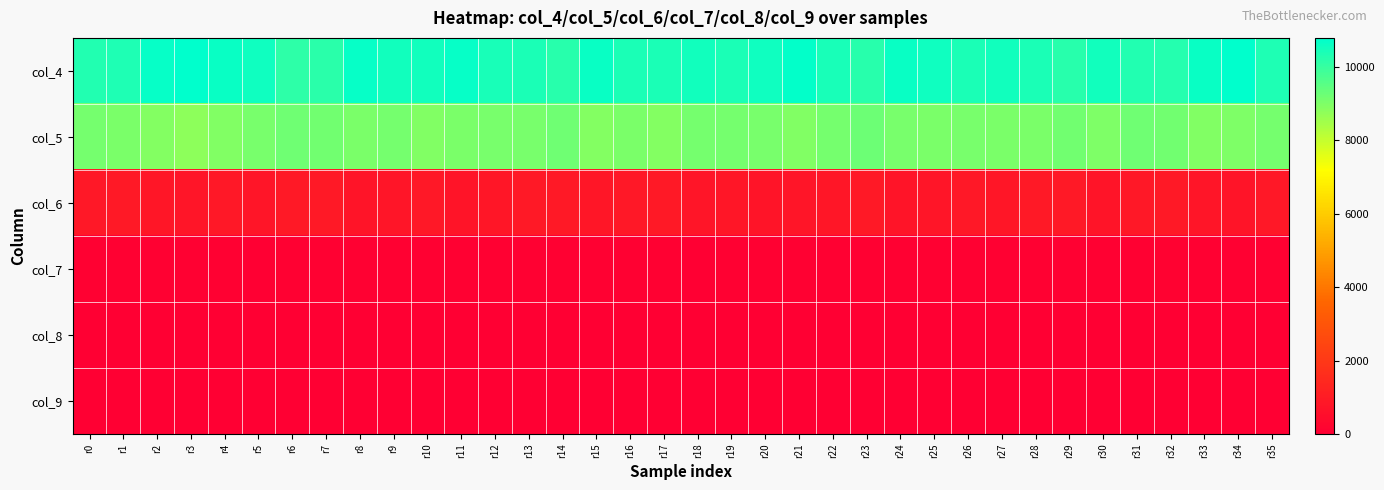

Which label corresponds to the largest value in the chart?

r3